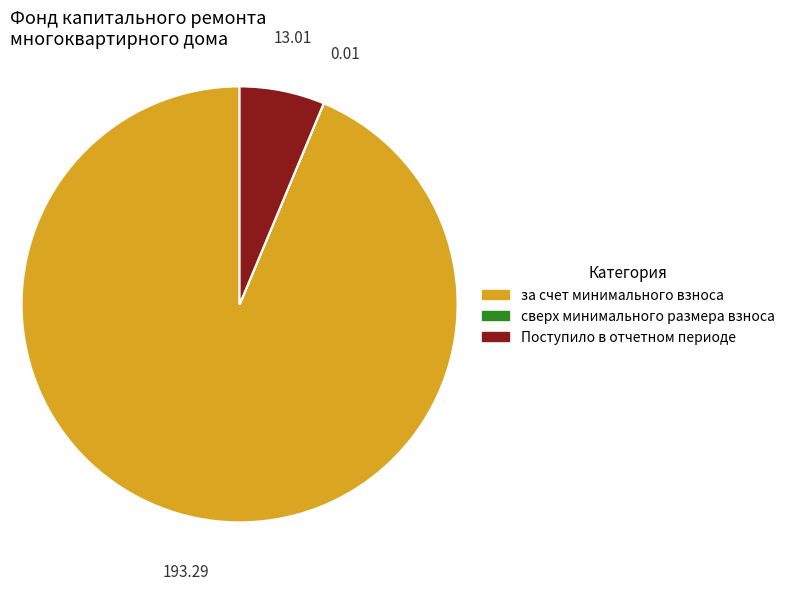

Combined, do за счет минимального взноса and Поступило в отчетном периоде account for over 50%?

Yes